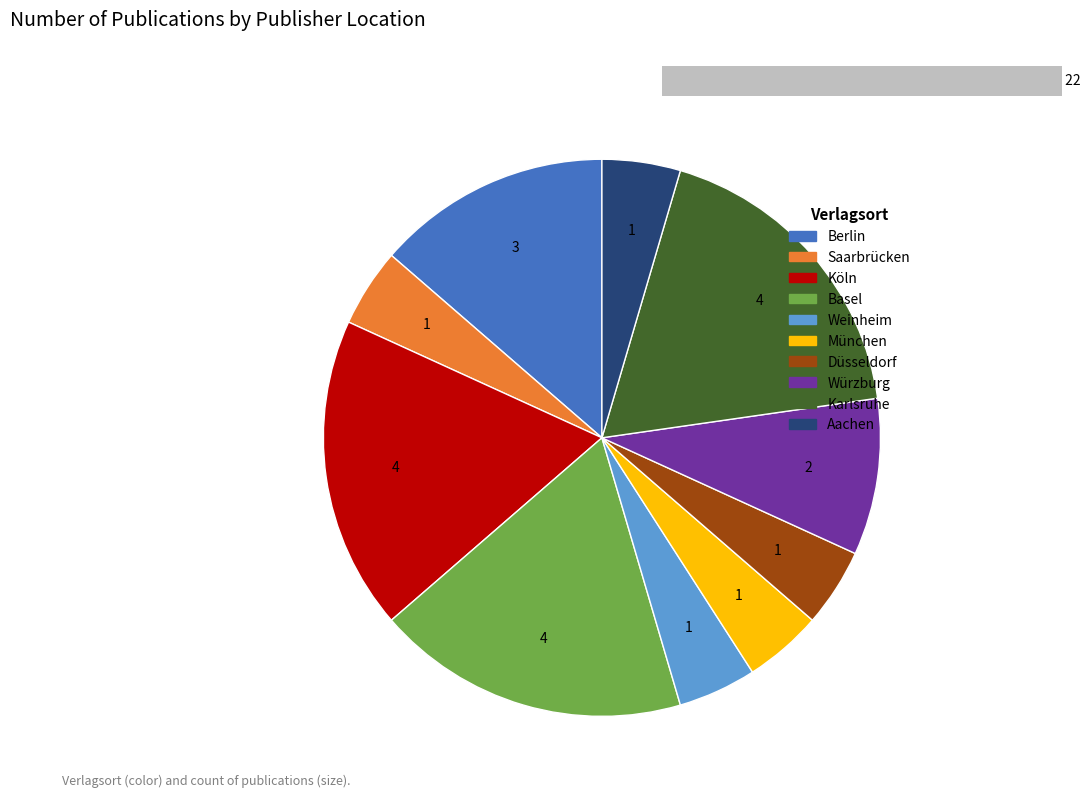

Which slice is the smallest?

Saarbrücken